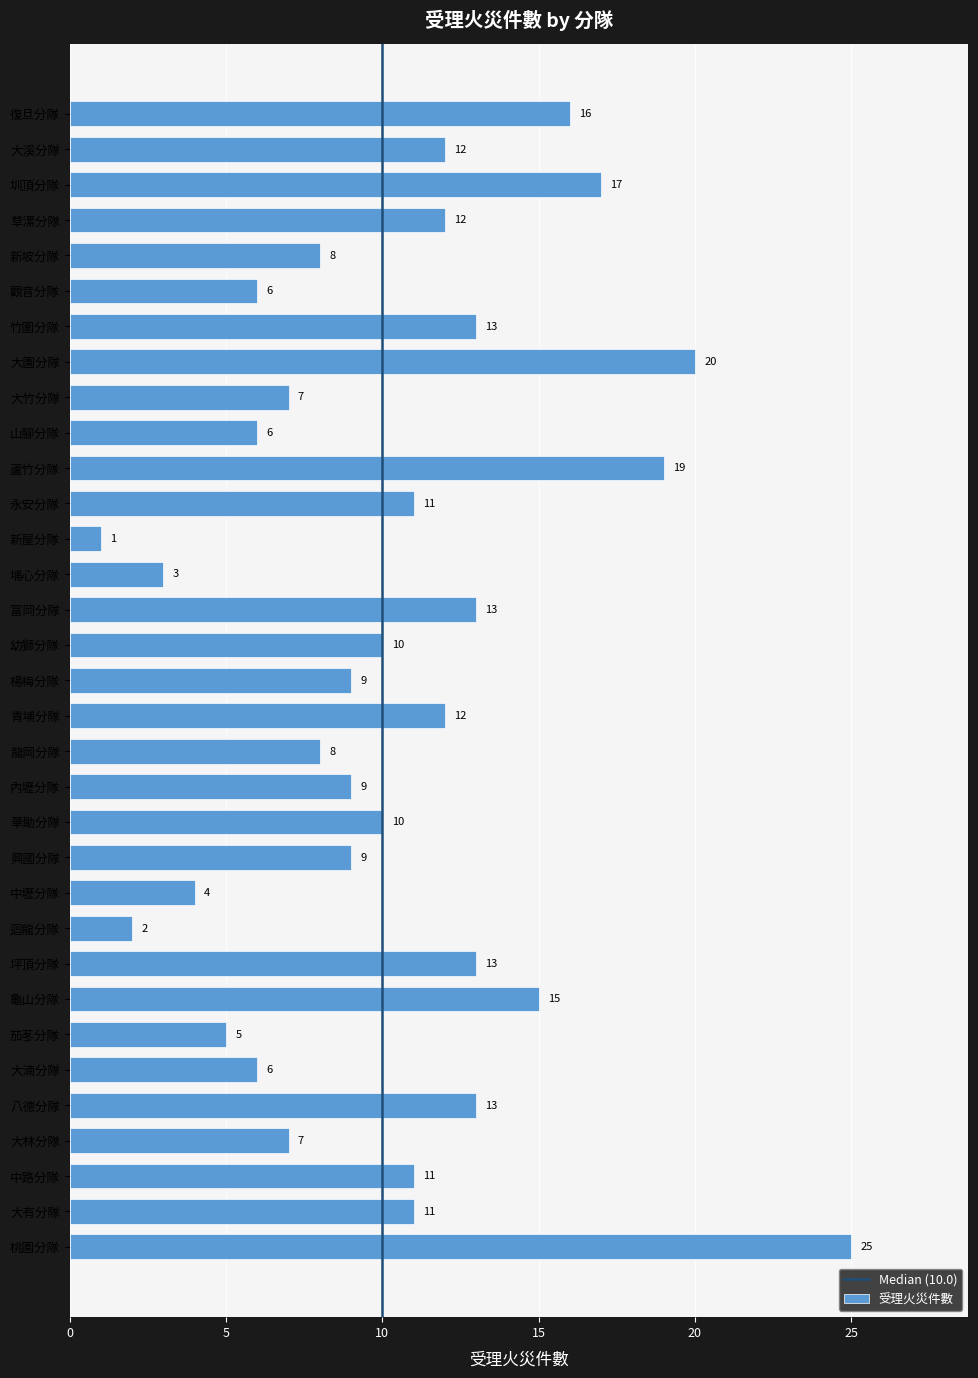

Approximately how many times larger is the value at 桃園分隊 compared to 竹圍分隊?

1.9